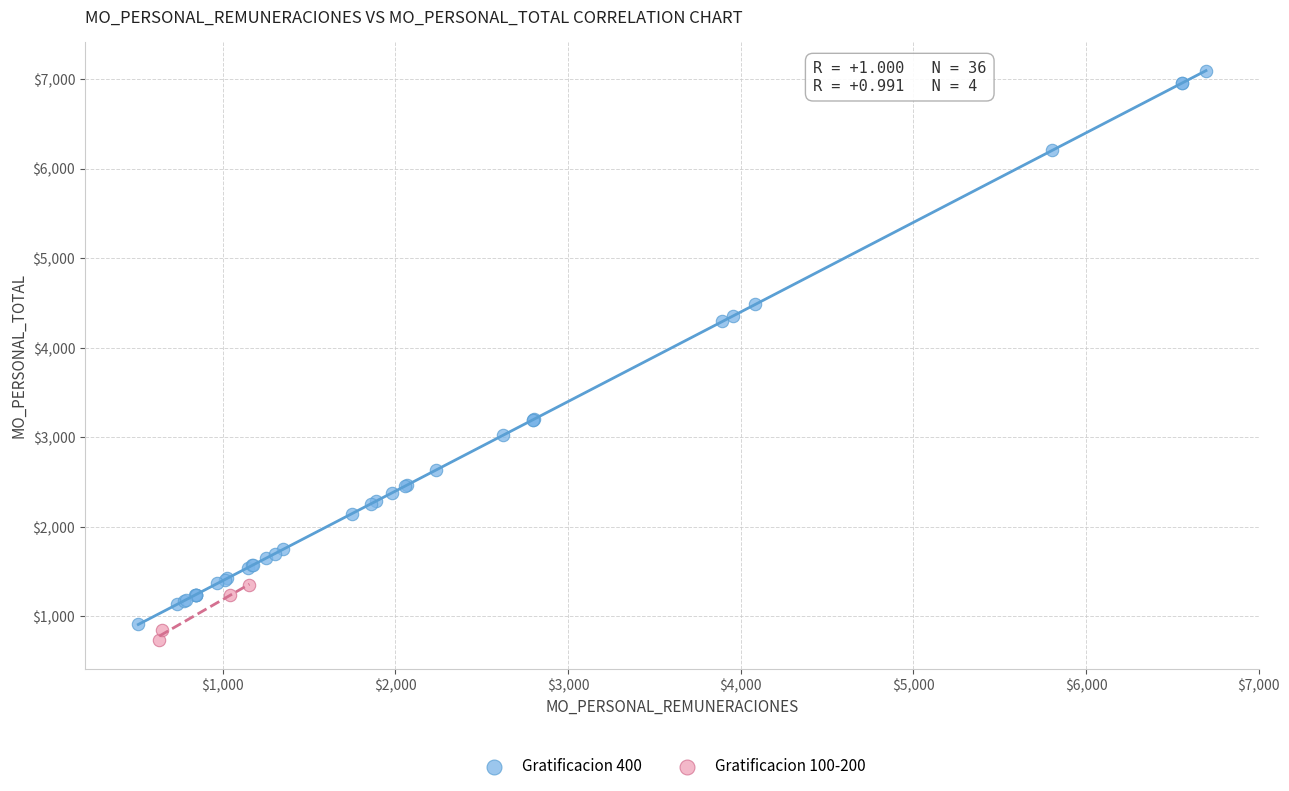

Which series contains the highest Y value?

Gratificacion 400